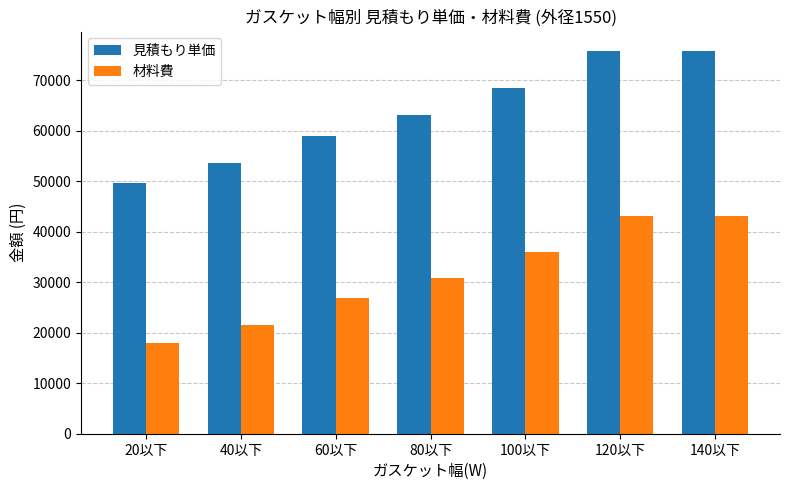

Does the chart contain any negative values?

No